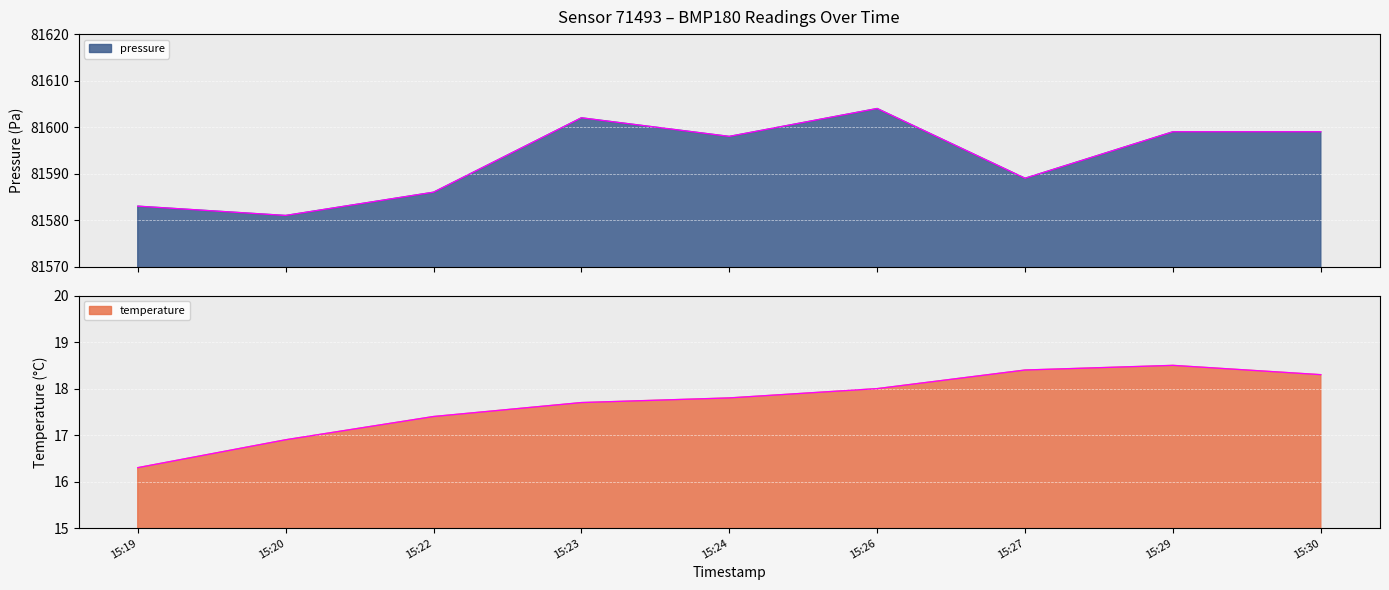

What is the value of the pressure point at the 2nd from the left?

81581.0